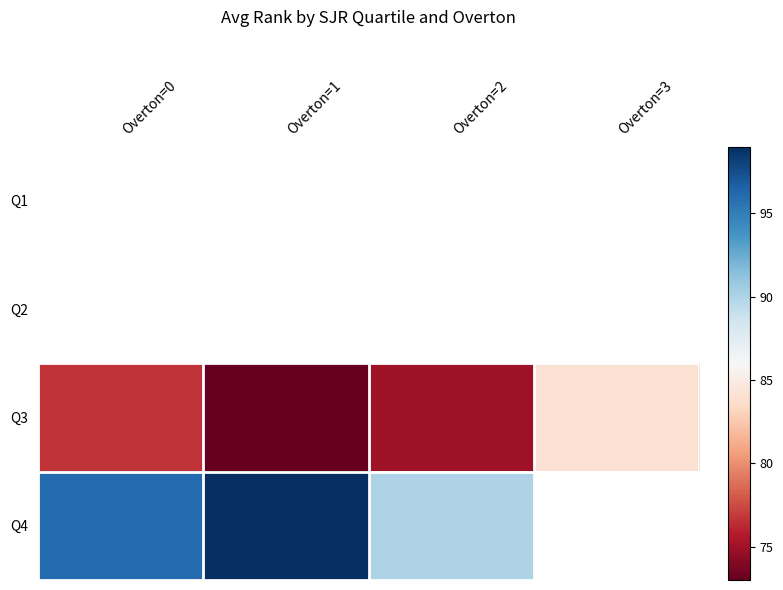

Which series has the widest spread of values?

Q3